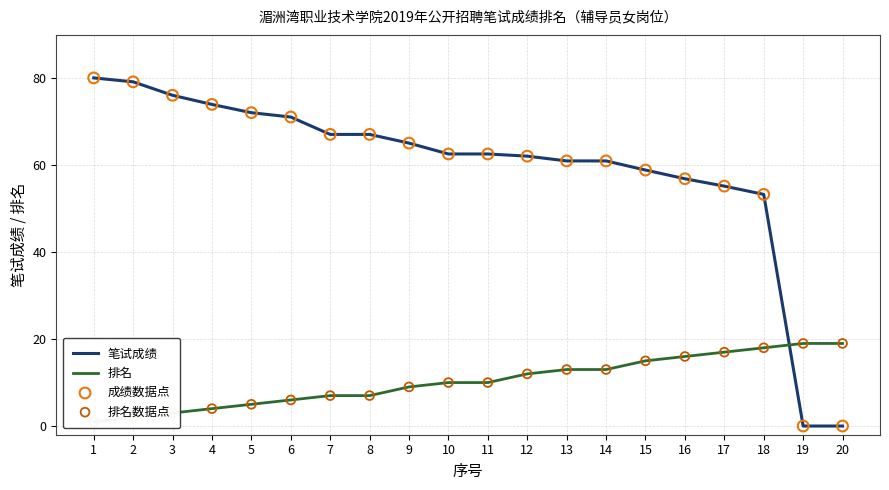

At which category is the sum across all series the highest?

2